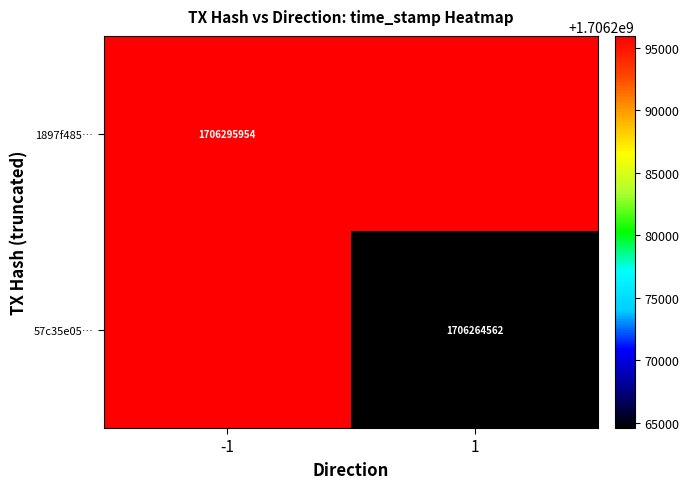

Is it true that 1897f485… equals 1706295954 at -1?

True